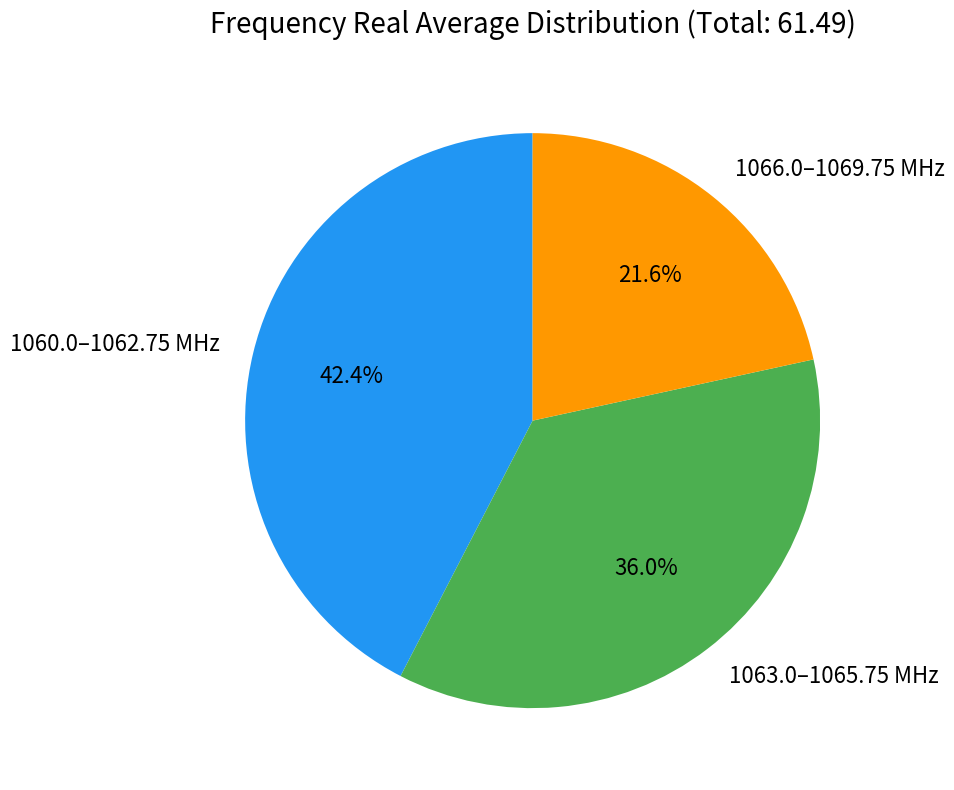

Between 1066.0–1069.75 MHz and 1063.0–1065.75 MHz, which is larger?

1063.0–1065.75 MHz